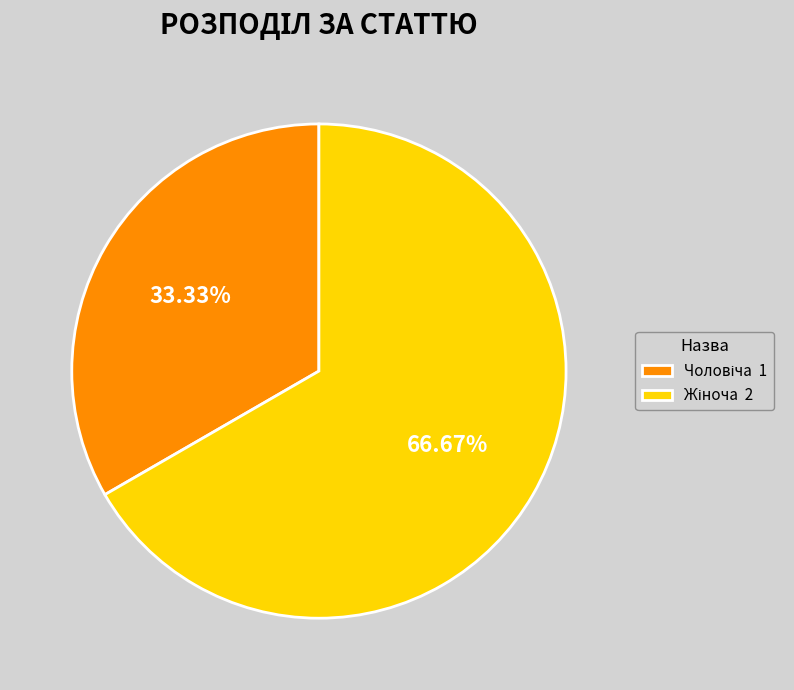

Does any single category account for the majority?

Yes